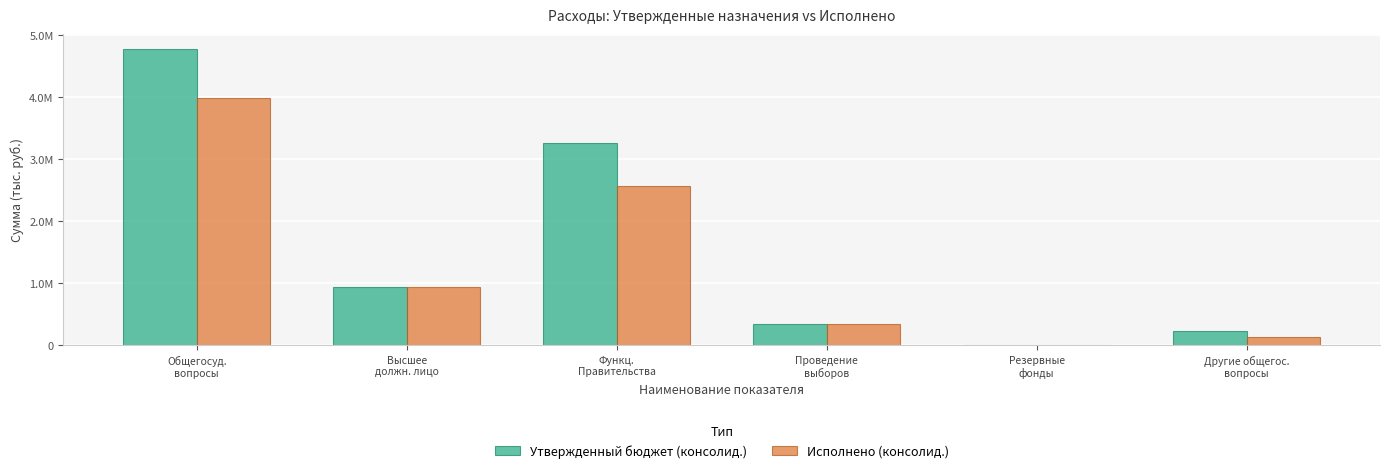

True or false: Исполнено (консолид.) has a value of 61968.2 at Другие общегос.
вопросы.

False